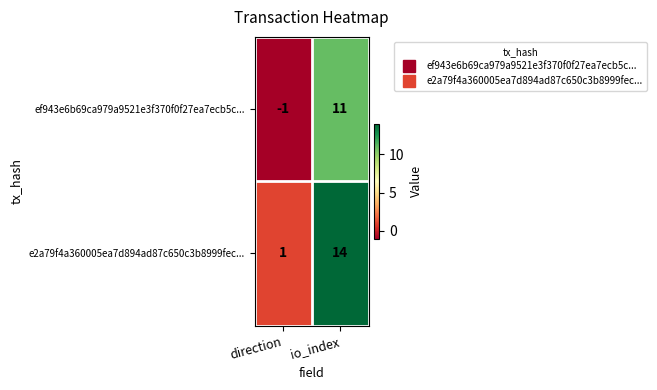

What is the spread (max minus min) of values at io_index?

3